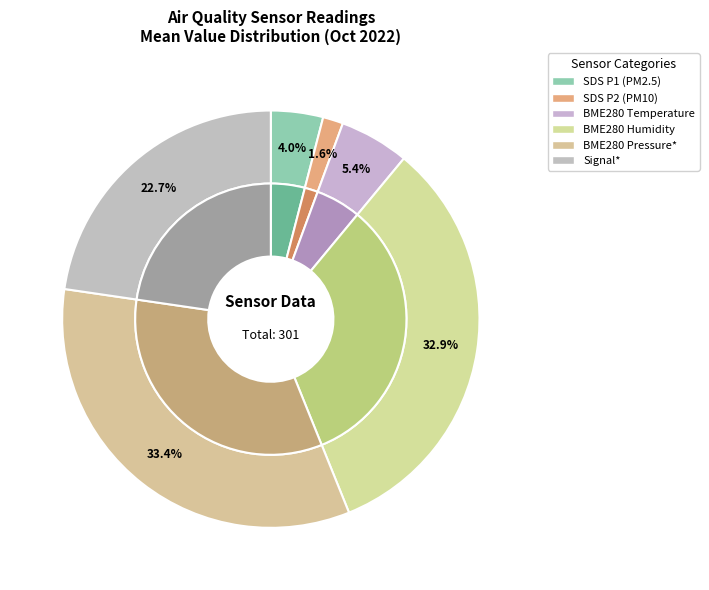

Approximately how many times larger is the value at BME280_humidity compared to SDS_P2?

20.9